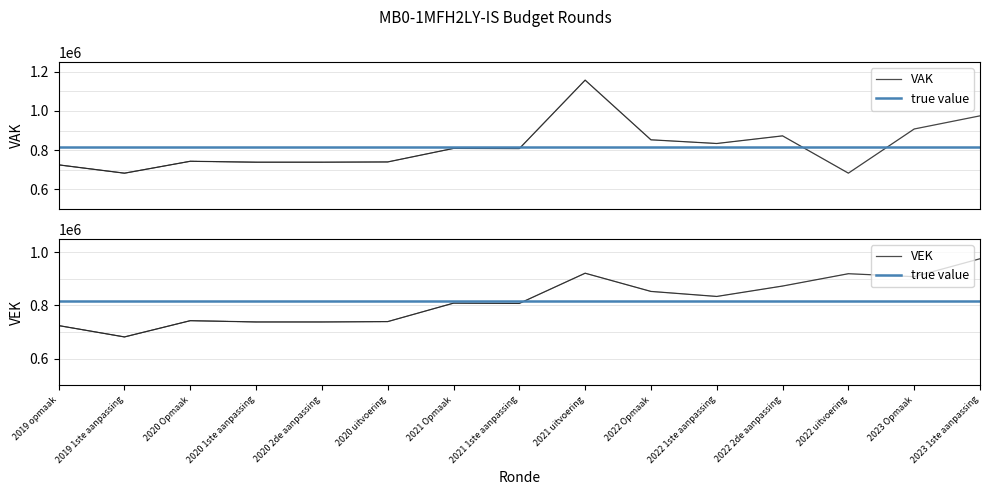

The VEK series shows 975133 at 2023 1ste aanpassing. True or false?

True